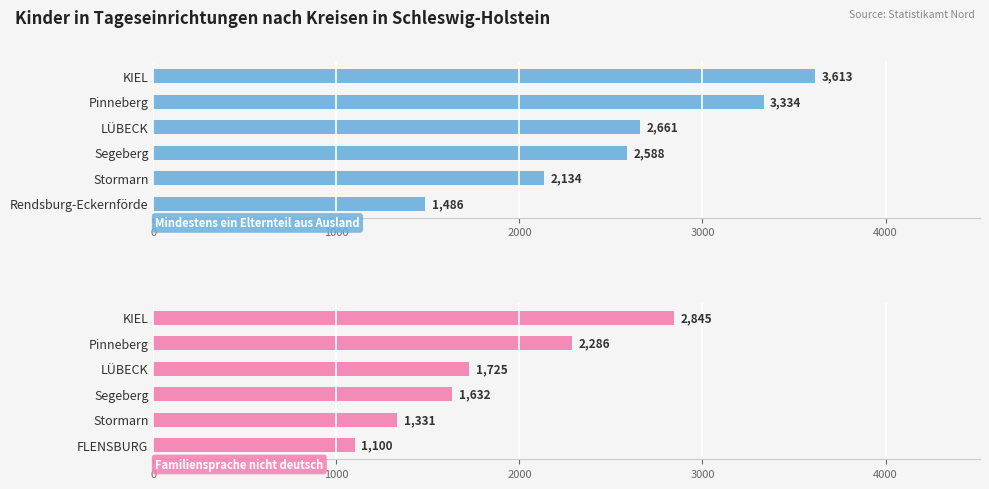

Are the bars grouped side by side (vs. stacked)?

Yes